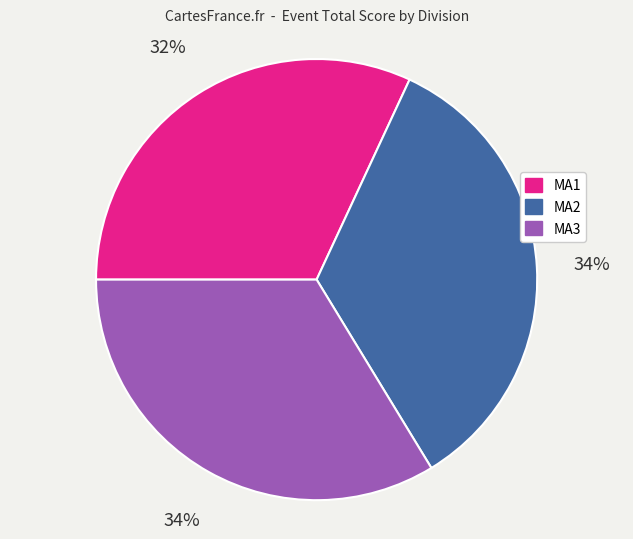

To the nearest percent, what percentage of the pie is MA1?

32%